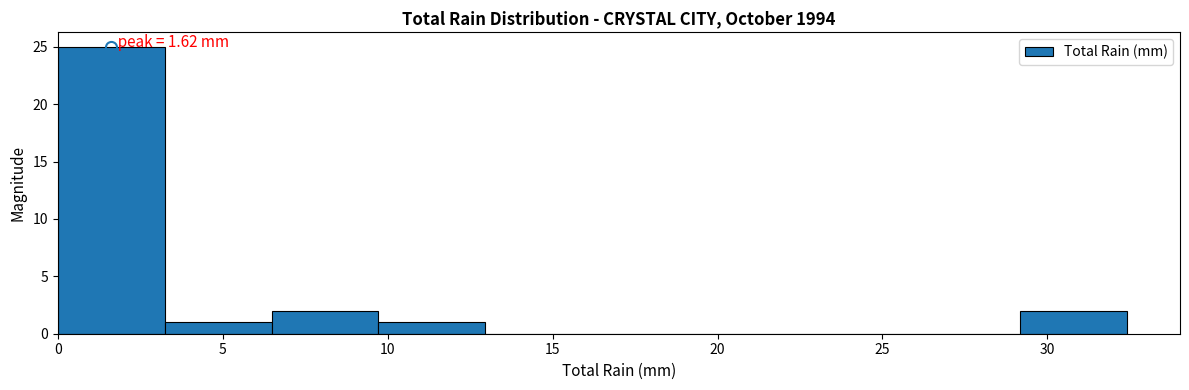

Which range on the x-axis has the tallest bar?

0.0 to 3.0